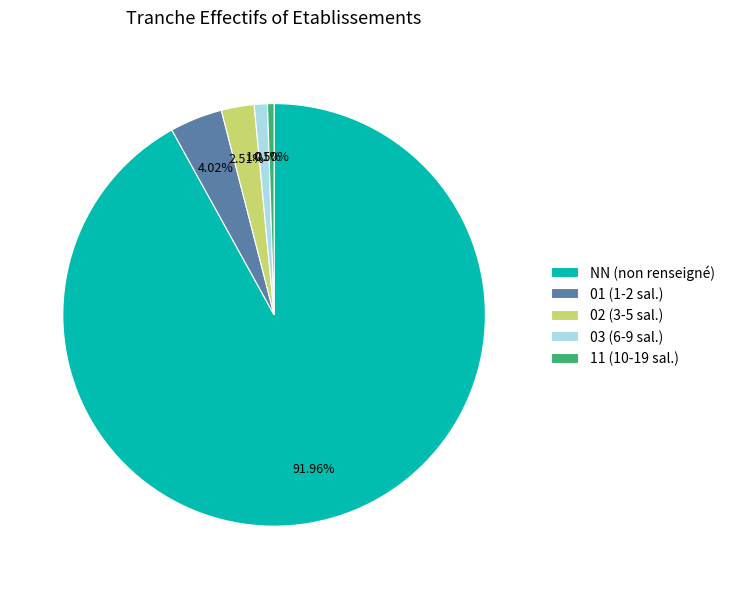

Rank the categories by value from highest to lowest.

NN, 01, 02, 03, 11